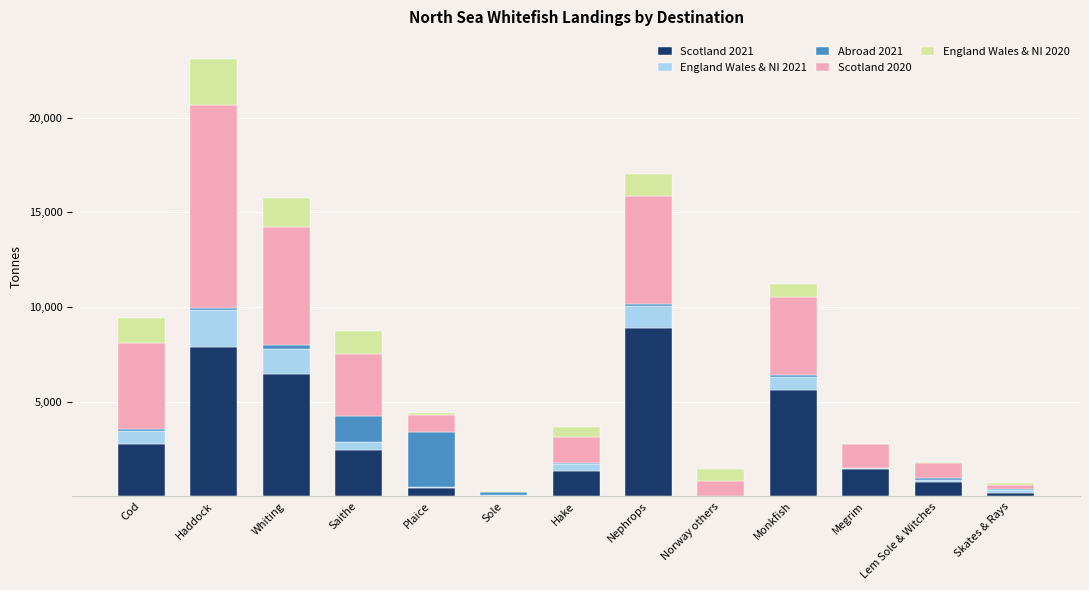

What is the maximum value for Scotland 2021?

8871.4